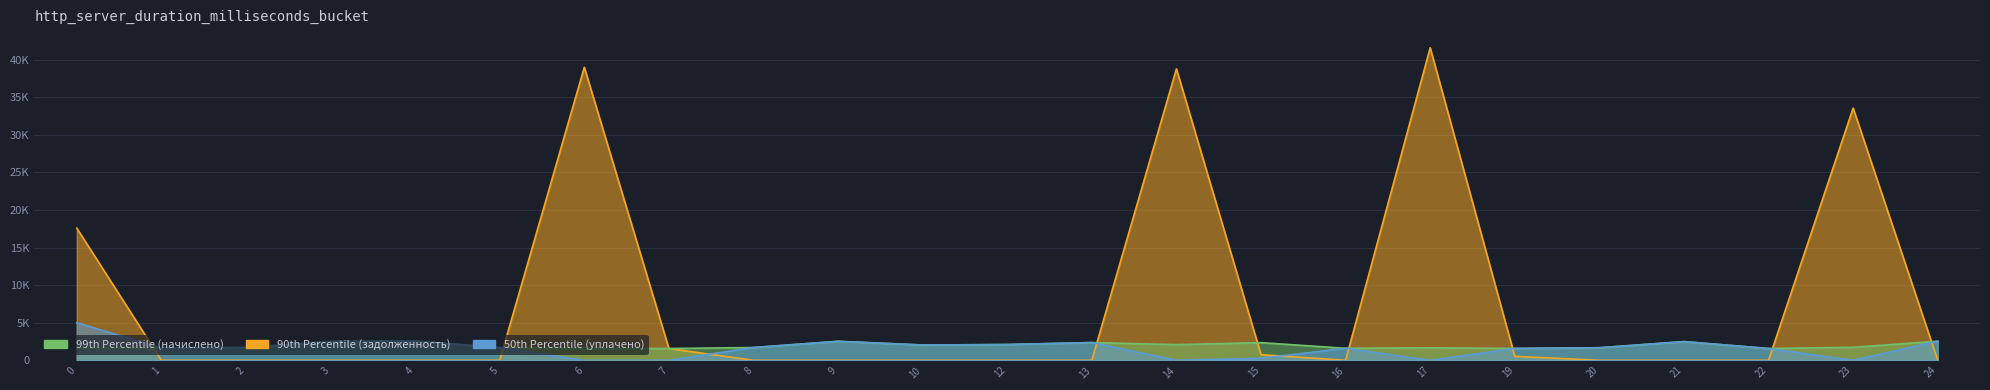

What is the highest value of the 99th Percentile (начислено) series?

2547.7